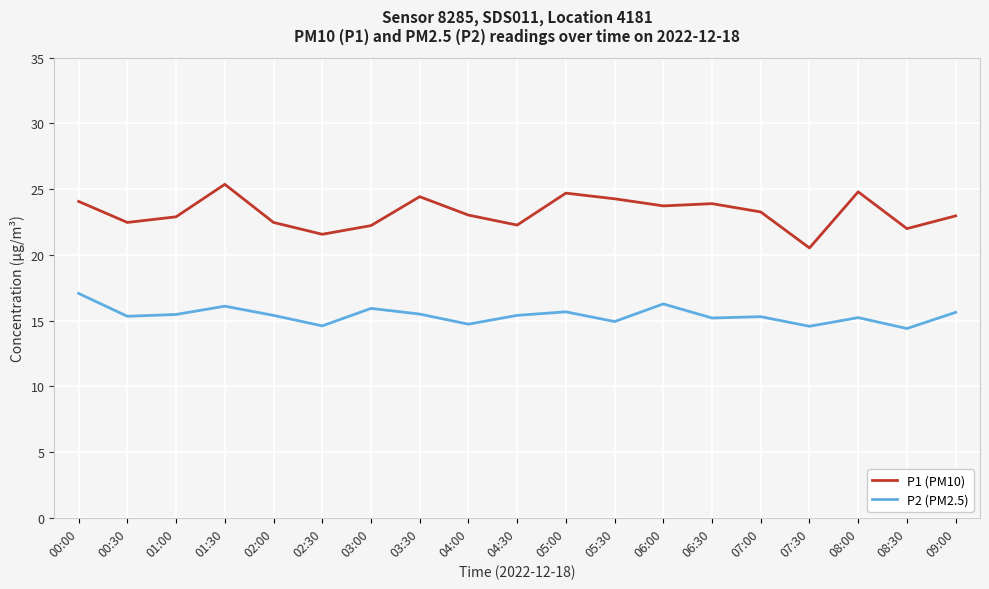

What is the total value across all series at 00:00?

41.1